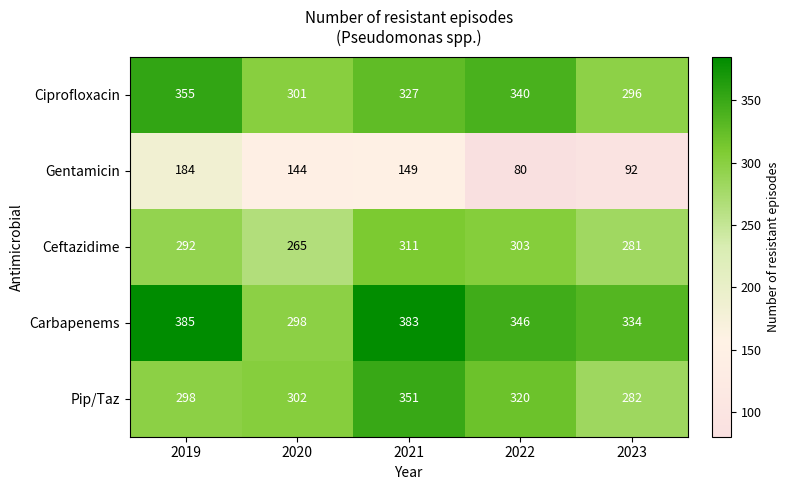

The Ceftazidime series shows 292 at 2019. True or false?

True